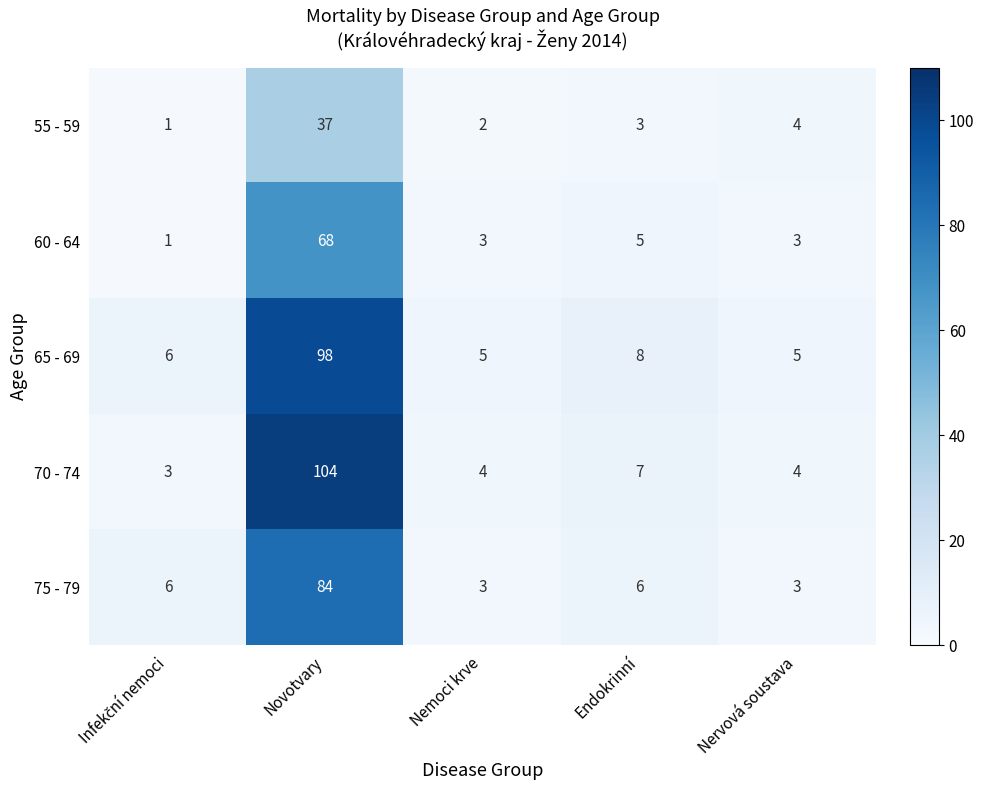

At which label is 55 - 59 closest to 19?

Nervová soustava